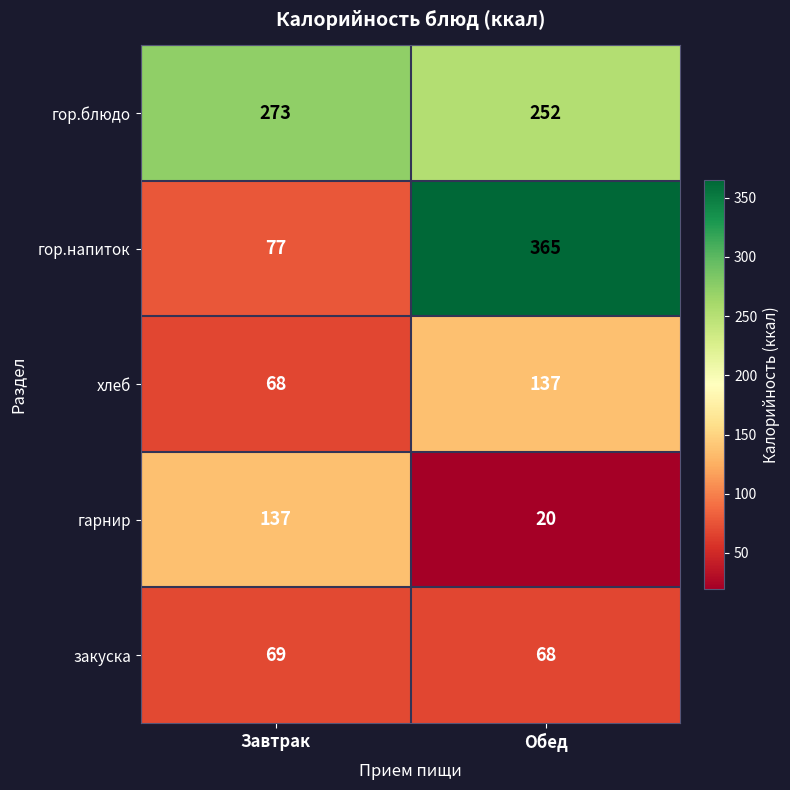

Where is гор.напиток nearest to the value 221?

Завтрак